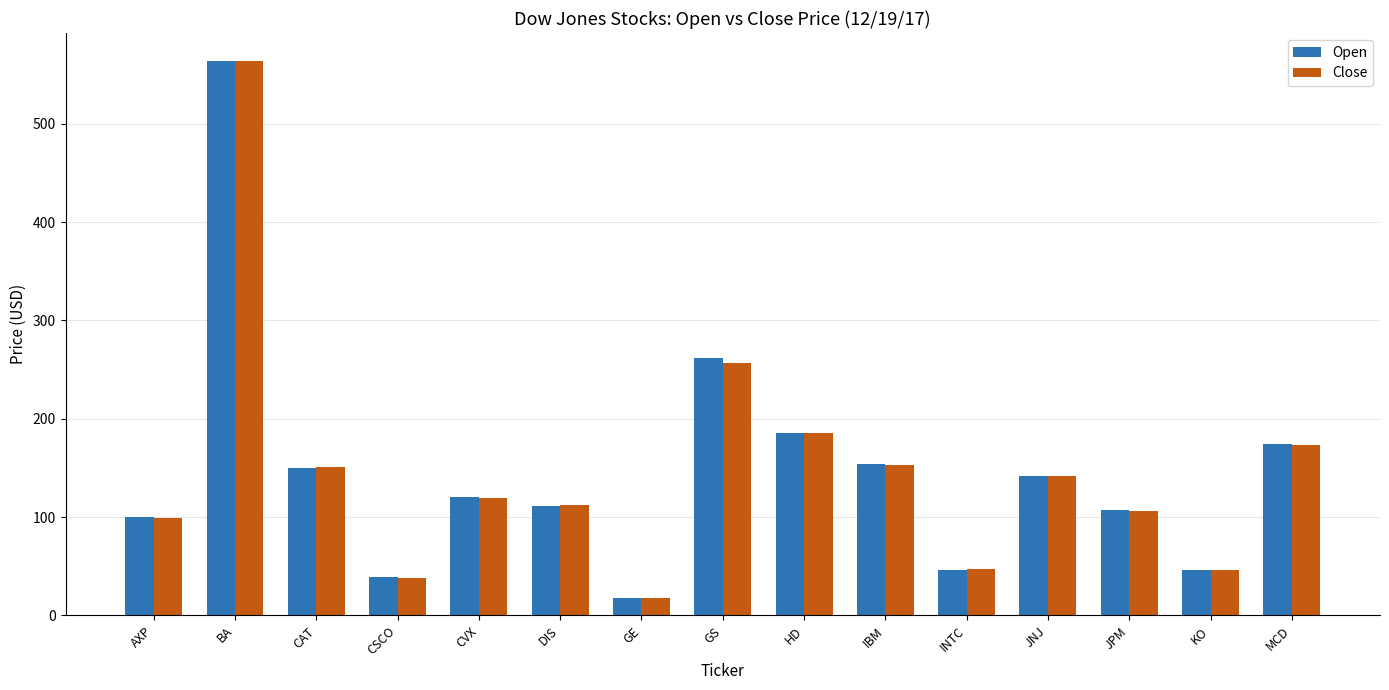

What is the difference between the highest and lowest values at CAT?

1.0